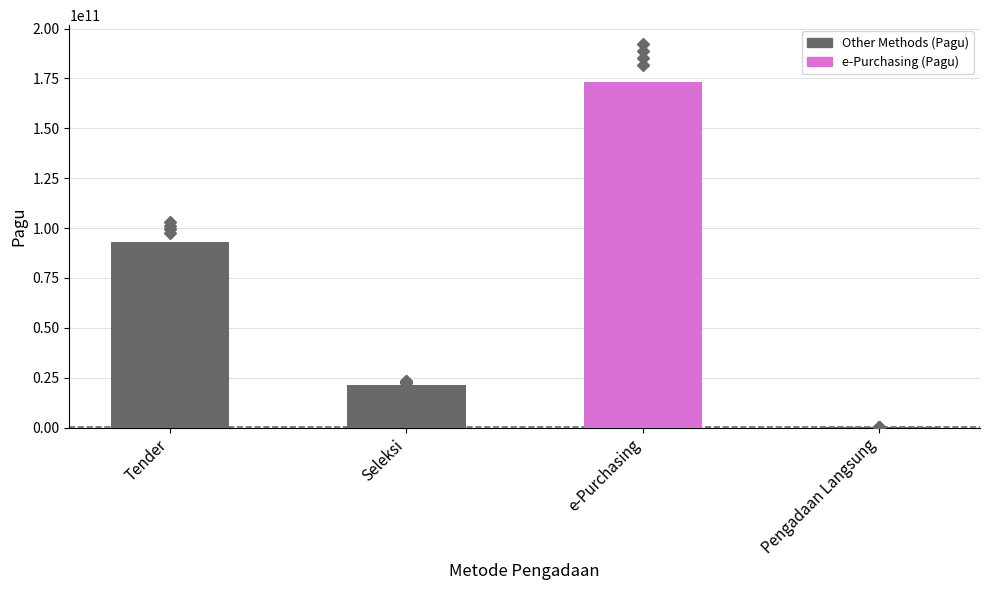

What is the approximate value at e-Purchasing?

173065600000